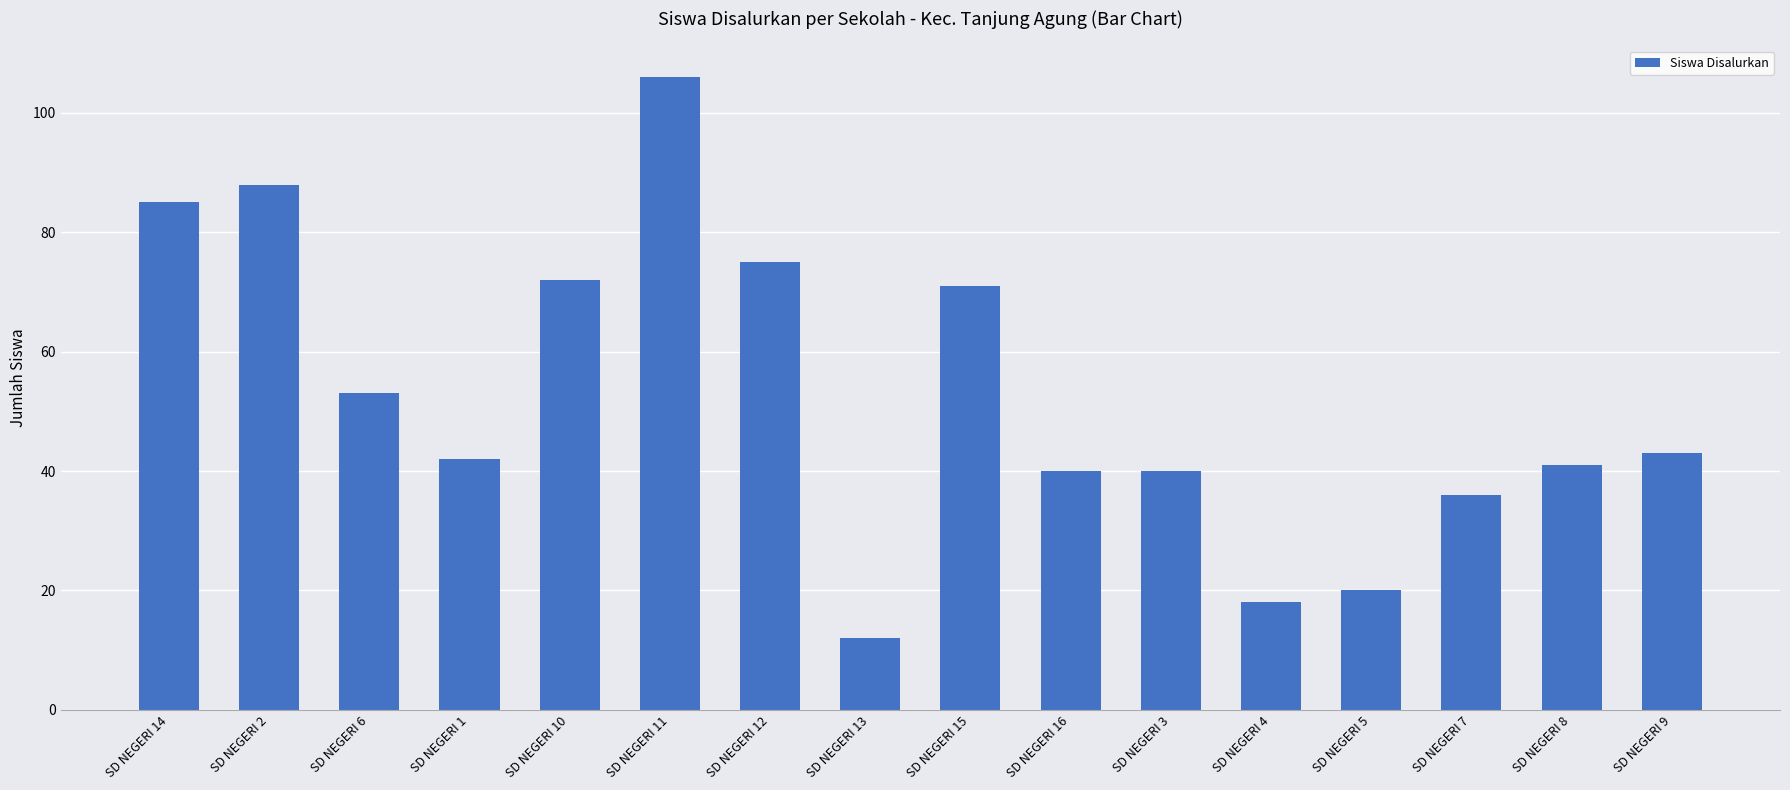

Which category has the lowest value across all series?

SD NEGERI 13